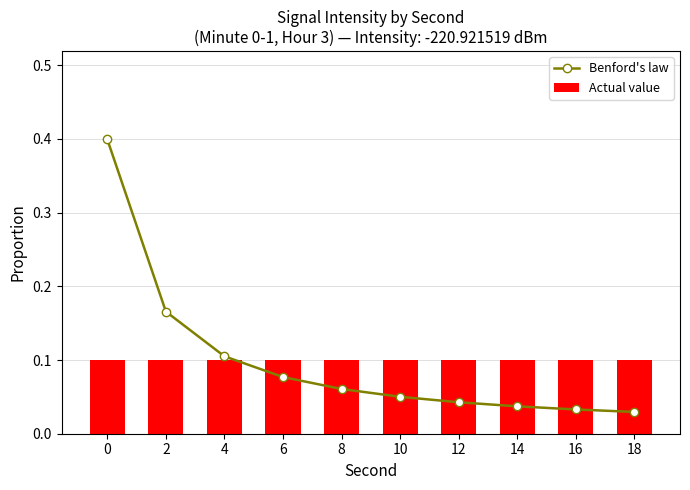

Reading left to right, list all the values displayed in this chart.

Benford's law: 0=0.4	2=0.2	4=0.1	6=0.1	8=0.1	10=0.1	12=0.0	14=0.0	16=0.0	18=0.0
Actual value: 0=0.1	2=0.1	4=0.1	6=0.1	8=0.1	10=0.1	12=0.1	14=0.1	16=0.1	18=0.1